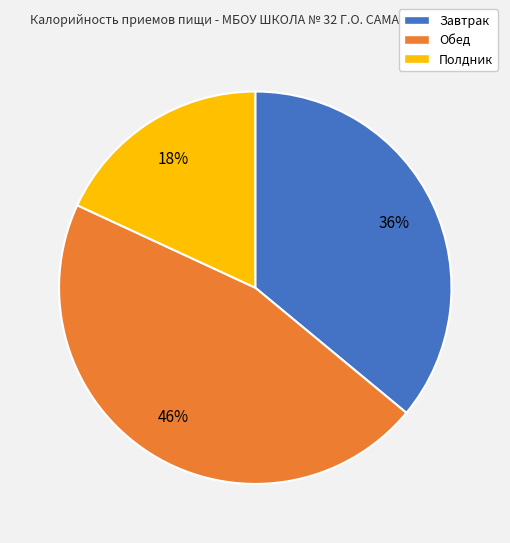

To the nearest percent, what is the combined percentage of Обед and Полдник?

64%